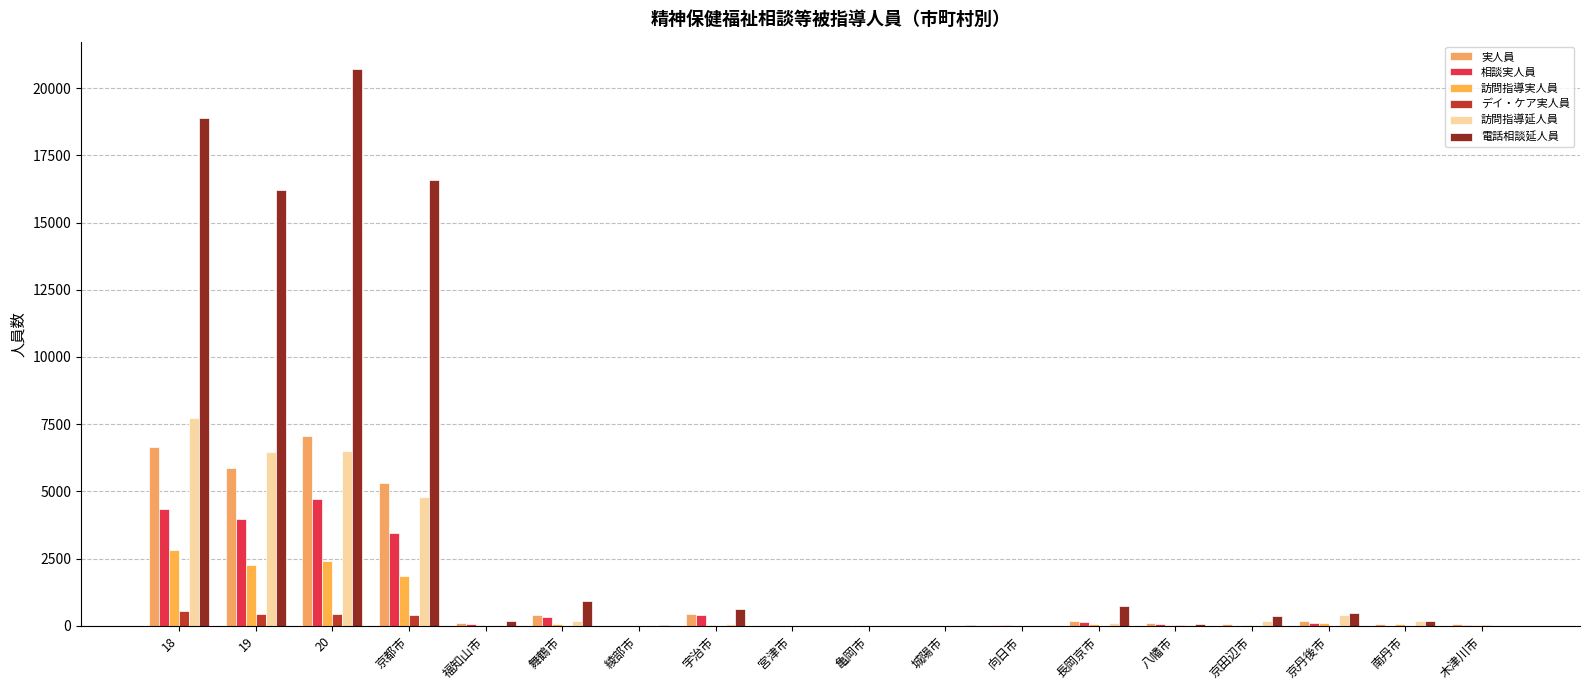

How many categories are shown in the chart?

18